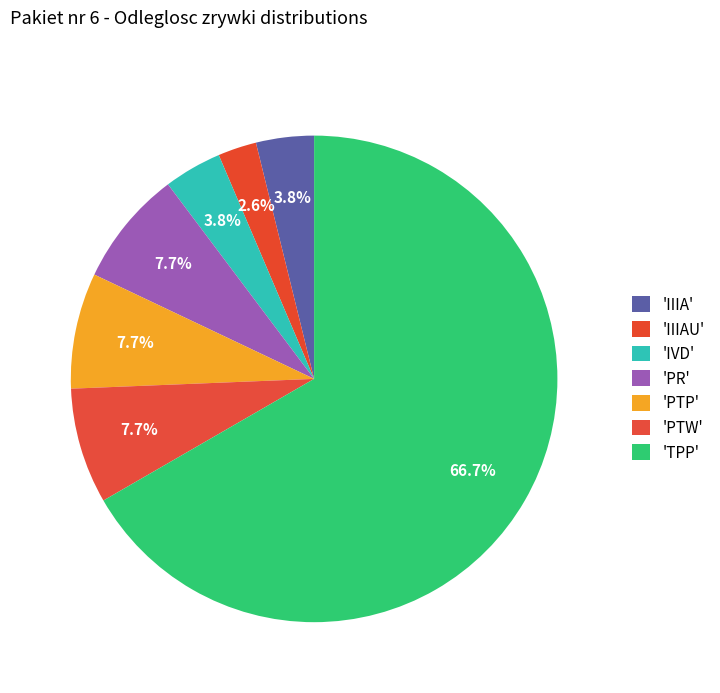

Which category accounts for the majority?

TPP